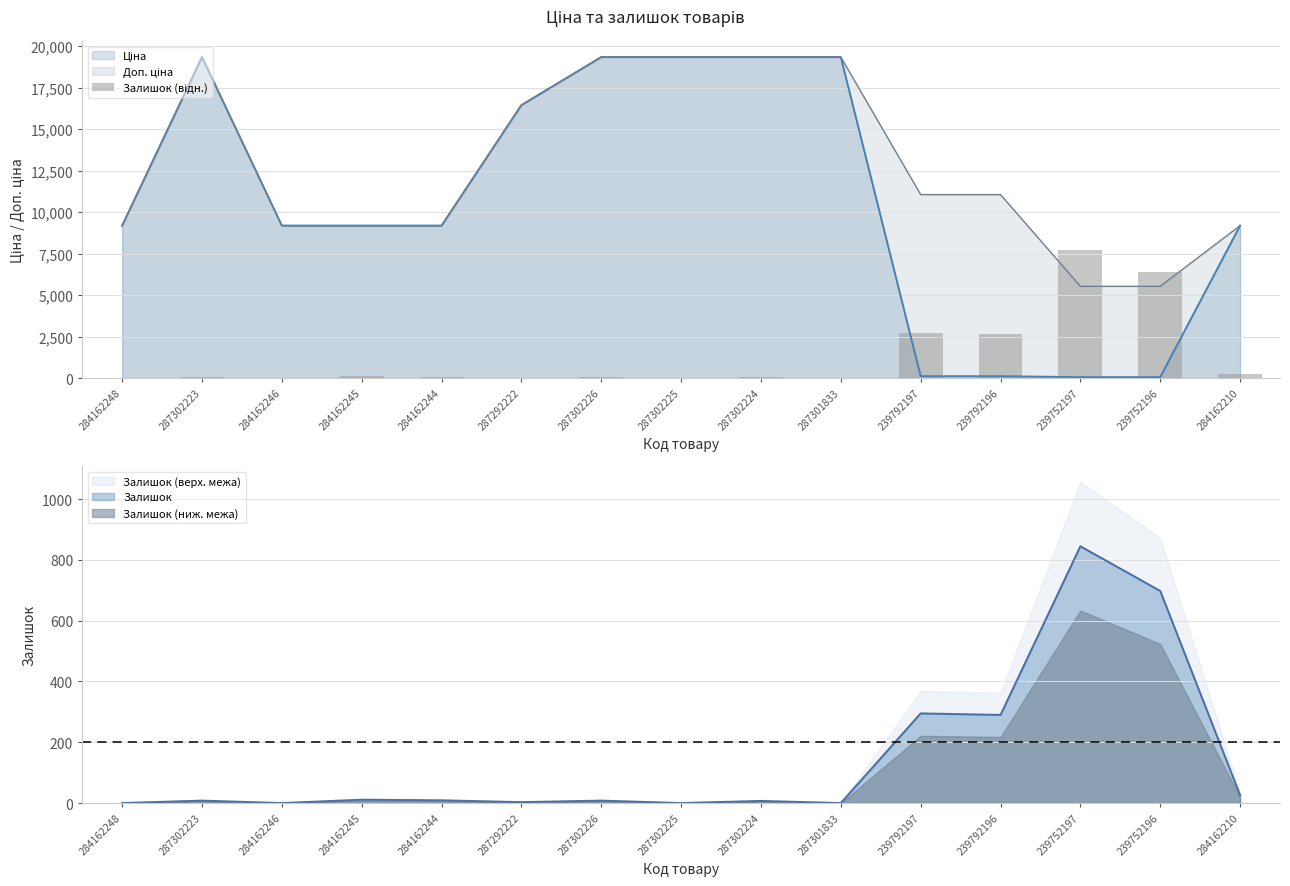

Does the chart contain any negative values?

No